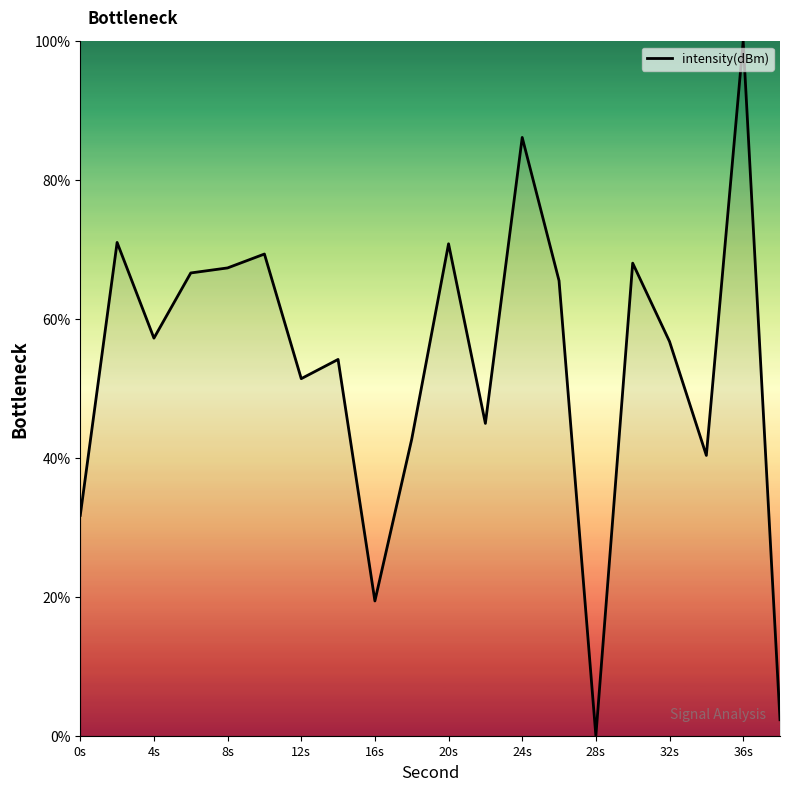

What is the greatest value displayed?

100.0